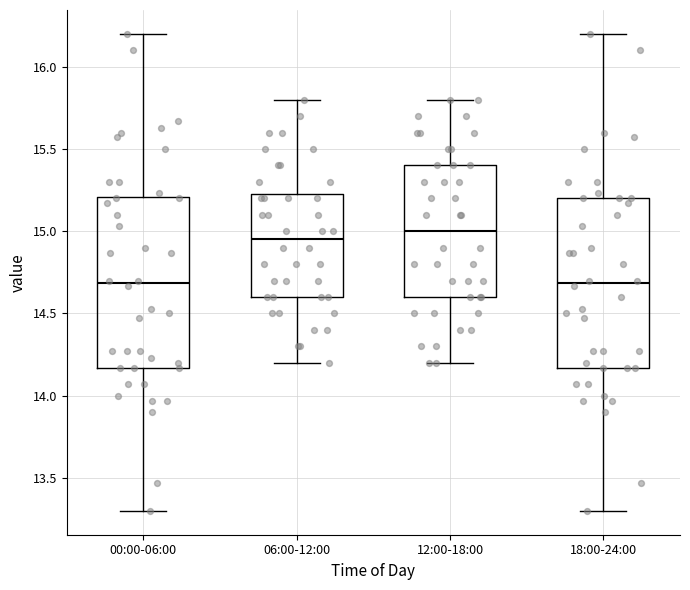

Reading left to right, transcribe this box plot: for each box, give where its median line is, the range the box spans, and where its two whiskers end, as read against the y-axis. The values are not printed on the chart, so give them approximately, as read against the axis.

00:00-06:00: median 14.70, box 14.15 to 15.20, whiskers 13.30 to 16.20
06:00-12:00: median 14.95, box 14.60 to 15.25, whiskers 14.20 to 15.80
12:00-18:00: median 15.00, box 14.60 to 15.40, whiskers 14.20 to 15.80
18:00-24:00: median 14.70, box 14.15 to 15.20, whiskers 13.30 to 16.20